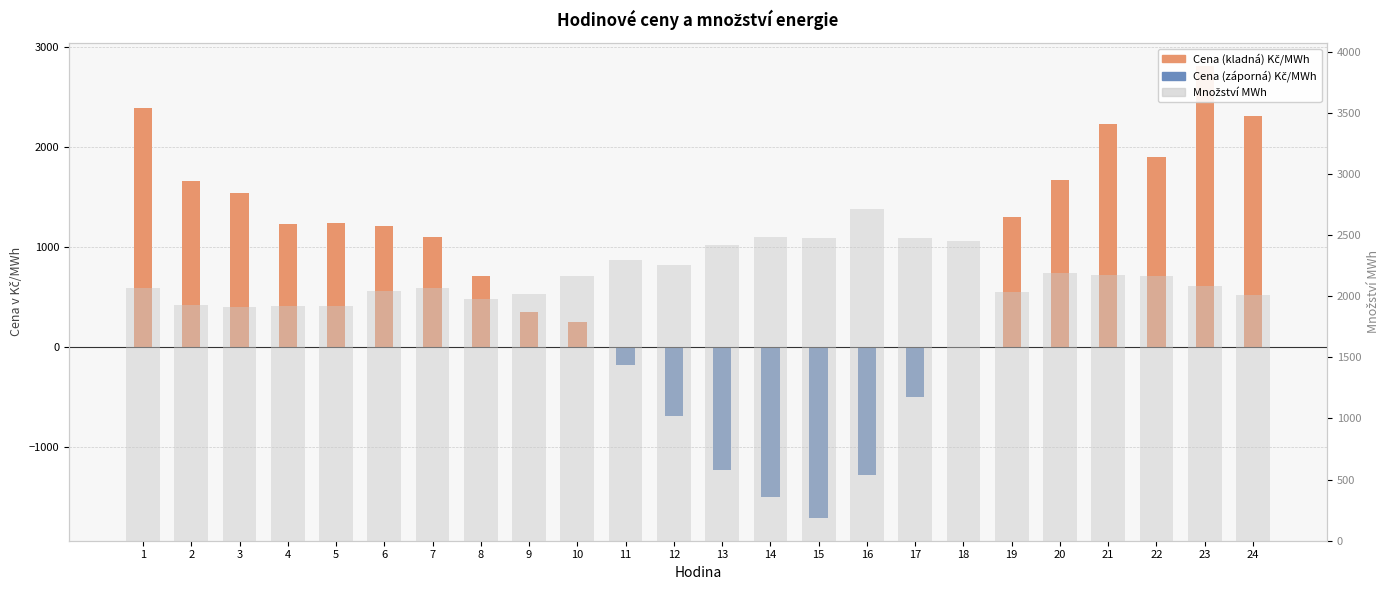

What is the sum of the Množství MWh values at 16 and 6?

4752.3